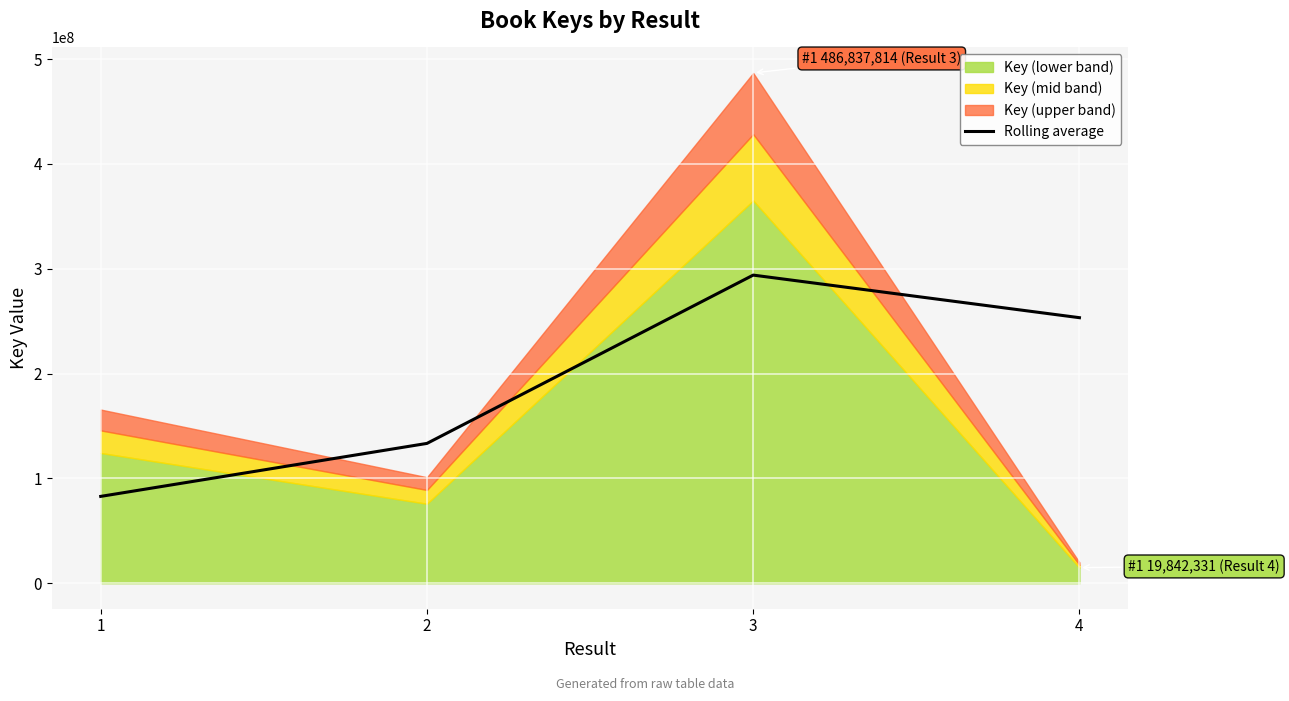

How many interior local peaks (higher than both neighbors) does the data have?

1